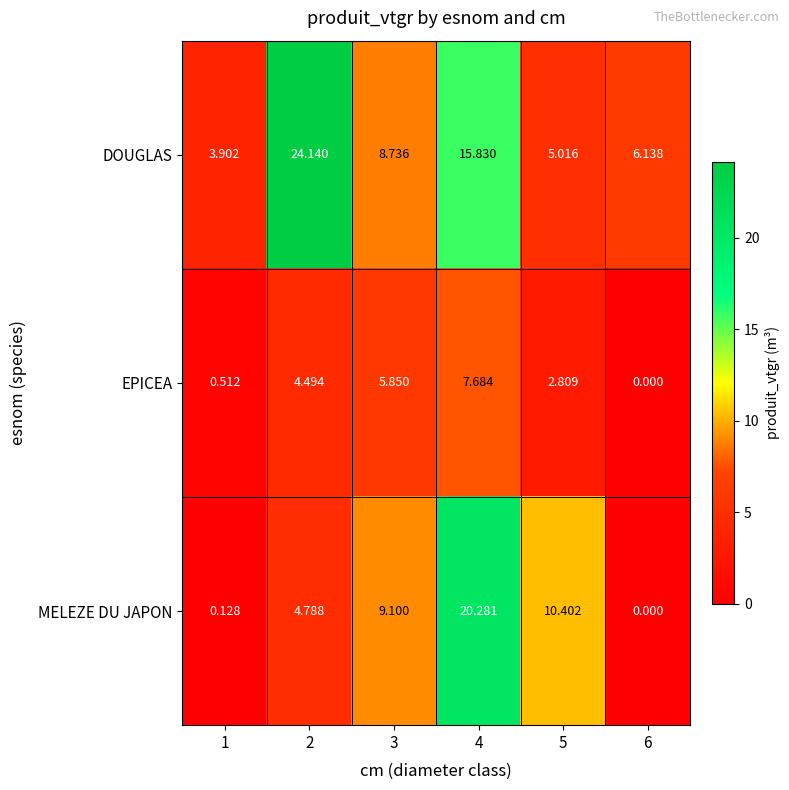

Rank the series at 5 from highest to lowest value.

MELEZE DU JAPON, DOUGLAS, EPICEA